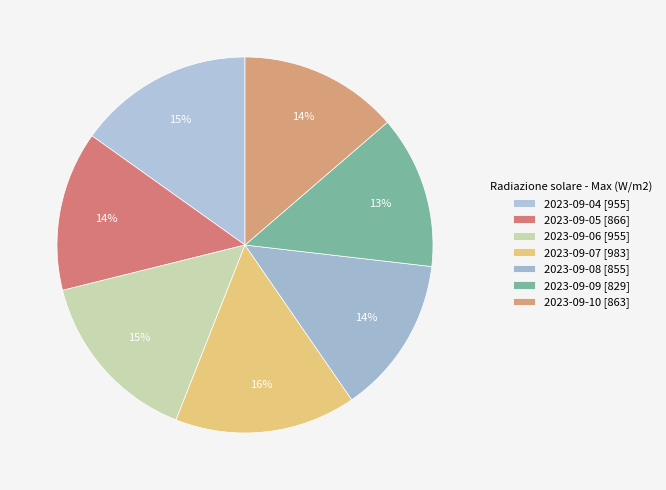

To the nearest percent, what percentage of the pie is 2023-09-05?

14%